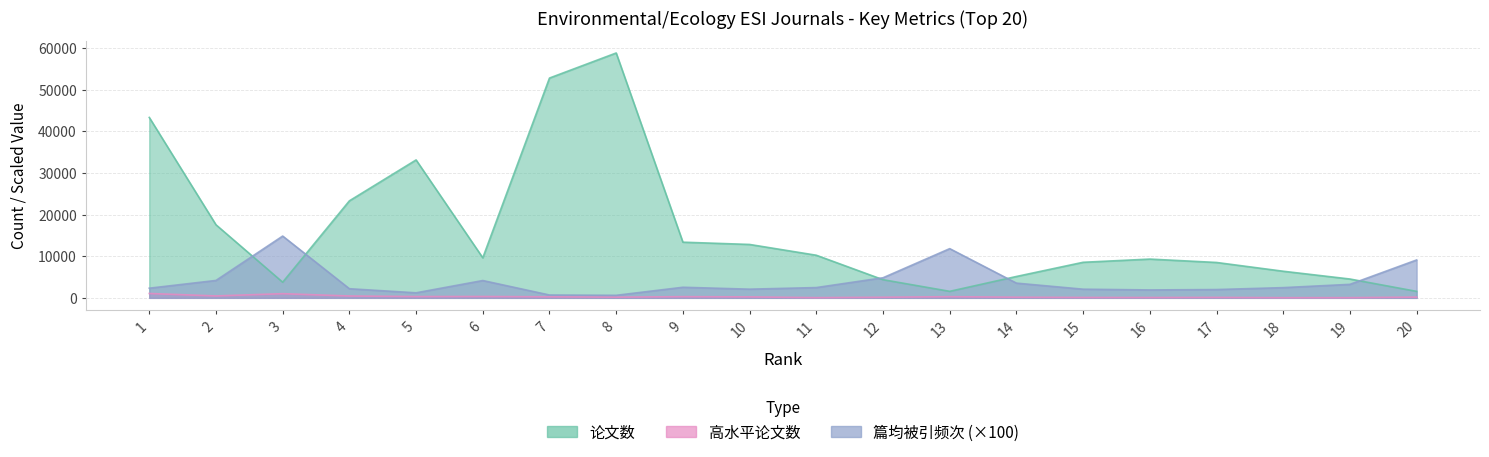

Rank the categories by 论文数 value from lowest to highest.

20, 13, 3, 12, 19, 14, 18, 17, 15, 16, 6, 11, 10, 9, 2, 4, 5, 1, 7, 8